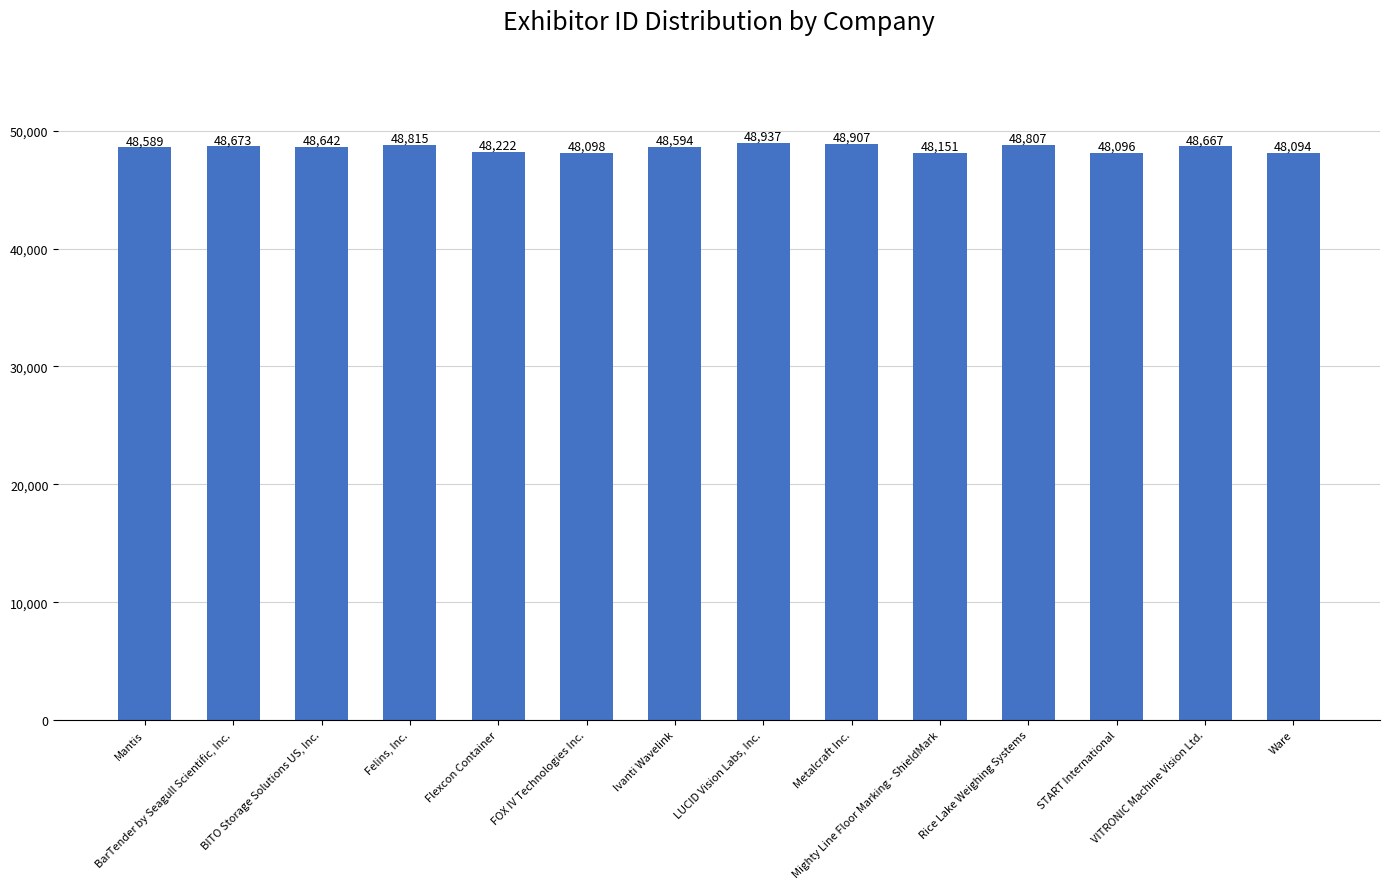

Which category has the lowest value across all series?

Ware